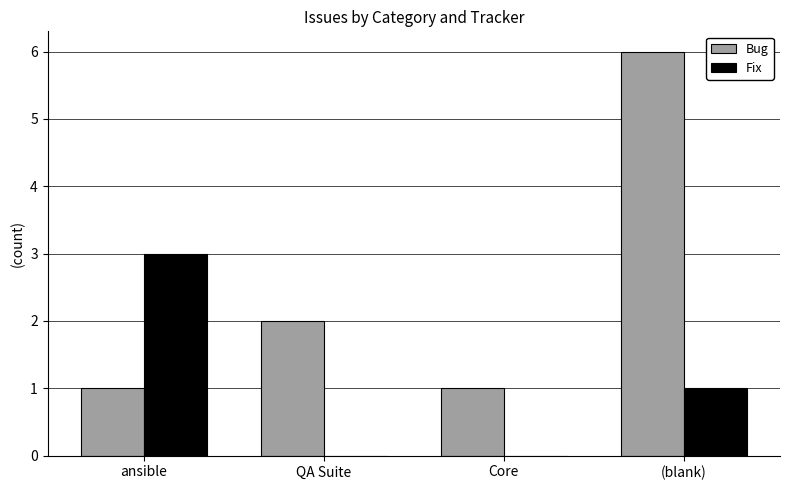

Between QA Suite and (blank), which series saw the biggest shift?

Bug